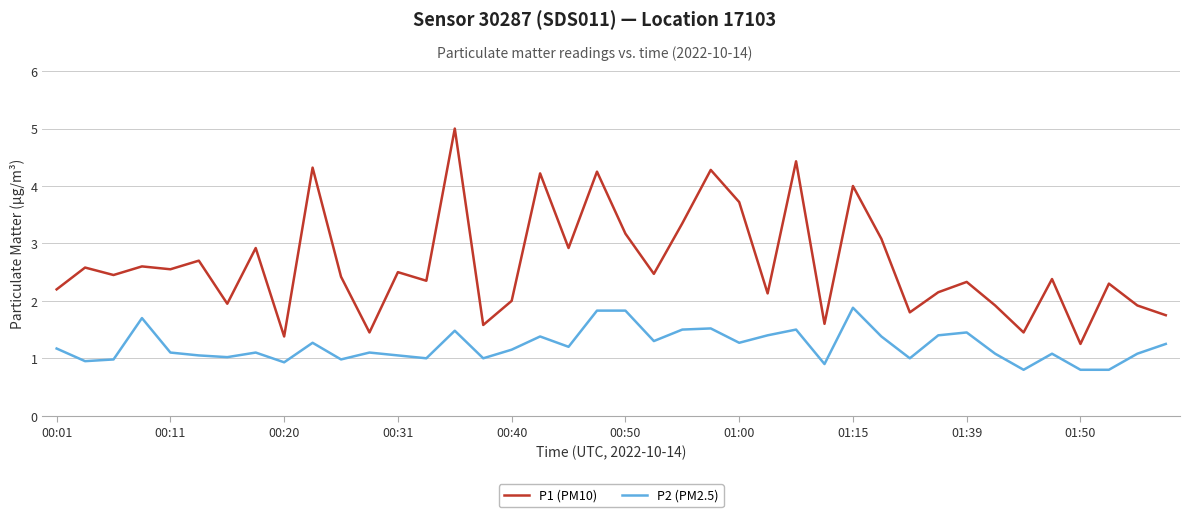

Which series has the widest spread of values?

P1 (PM10)